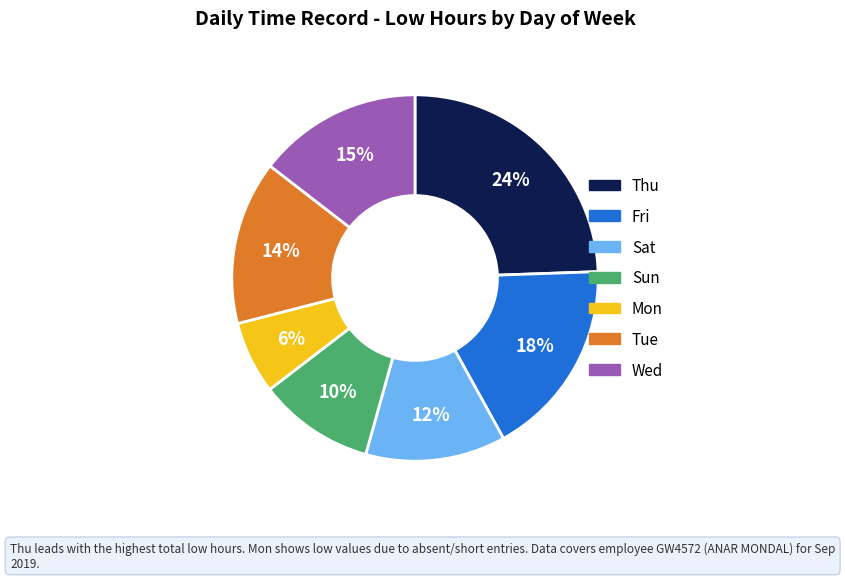

To the nearest percent, what is the difference between the largest and smallest slice percentages?

18%